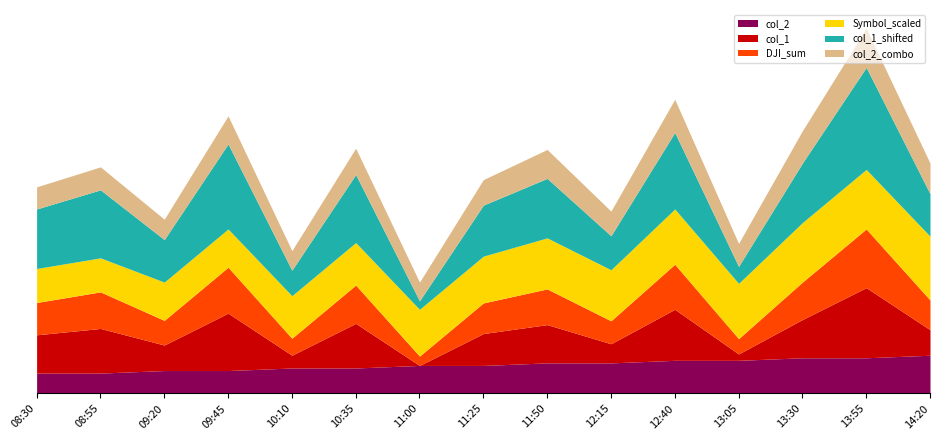

What is the average value of the col_2 series?

11